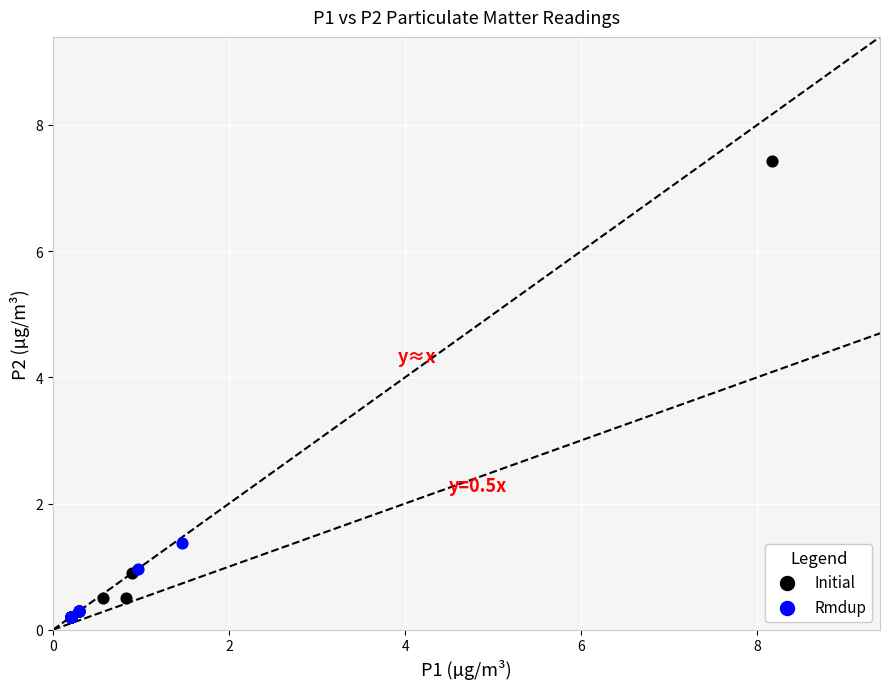

What are all the series names shown in the legend?

Initial, Rmdup